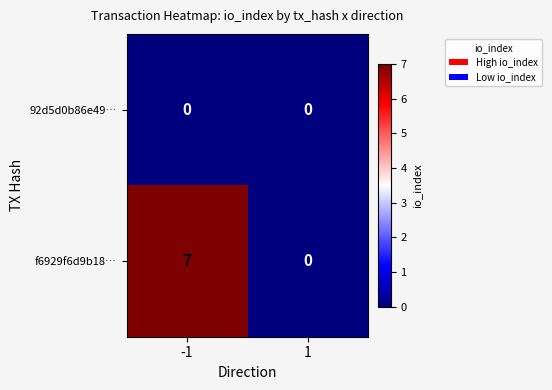

Which series has the largest range (max minus min)?

f6929f6d9b18…